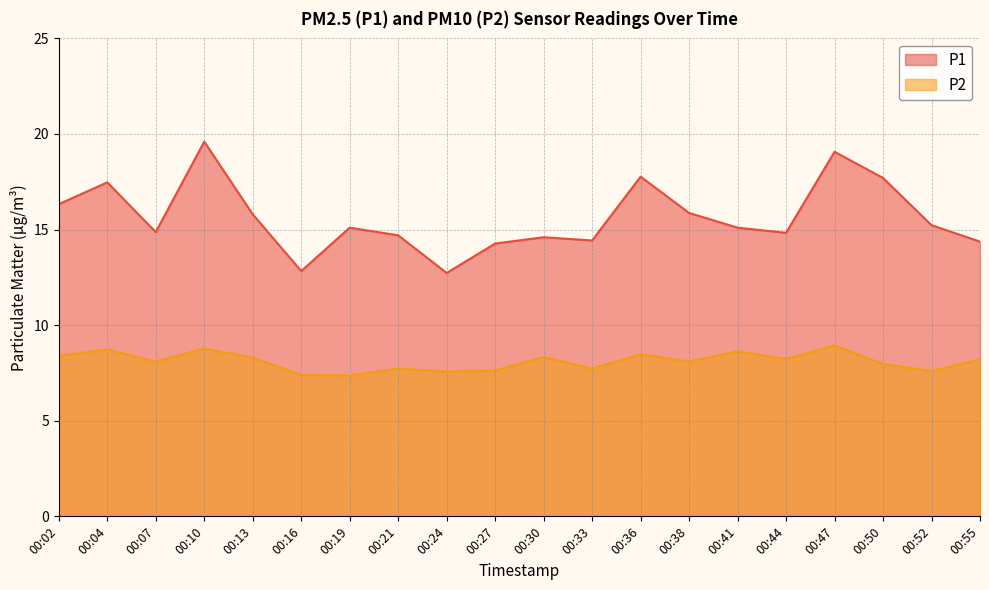

True or false: P2 and P1 cross at least once.

False